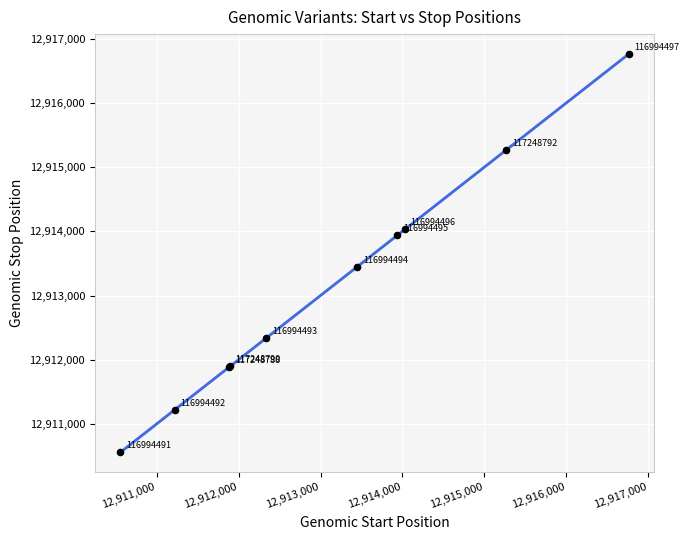

What Y value in the scatter plot is closest to 12913660?

12913450